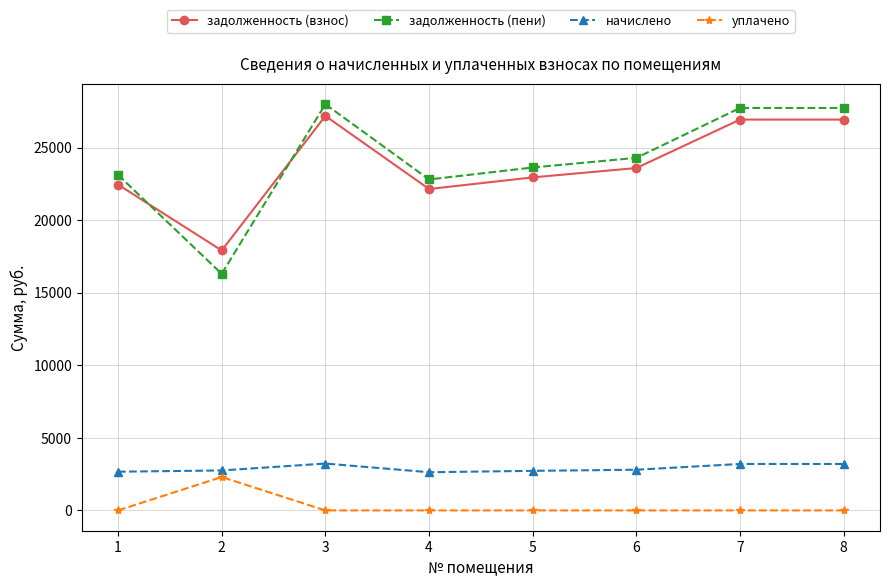

The value of начислено at 2 is 2752.8. True or false?

True